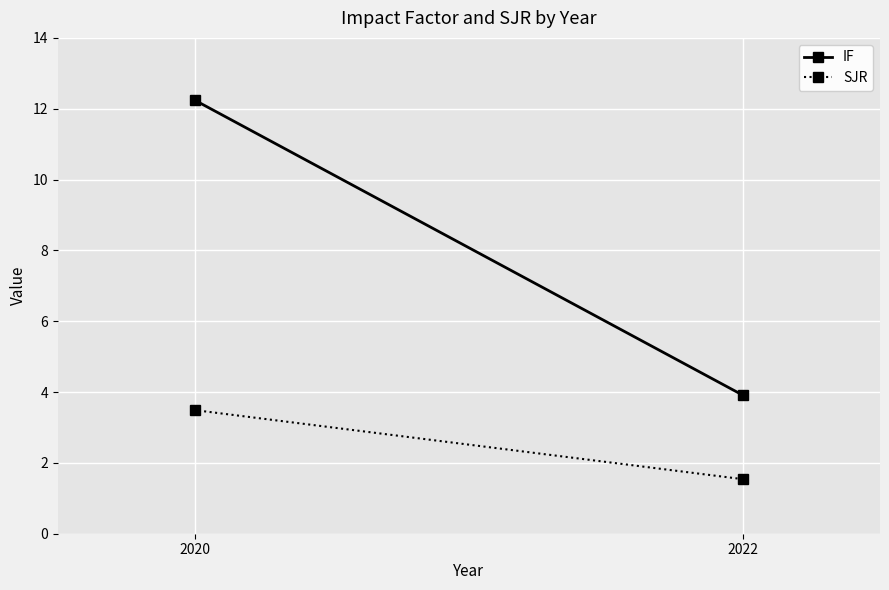

Where does the IF series first go above 12?

2020